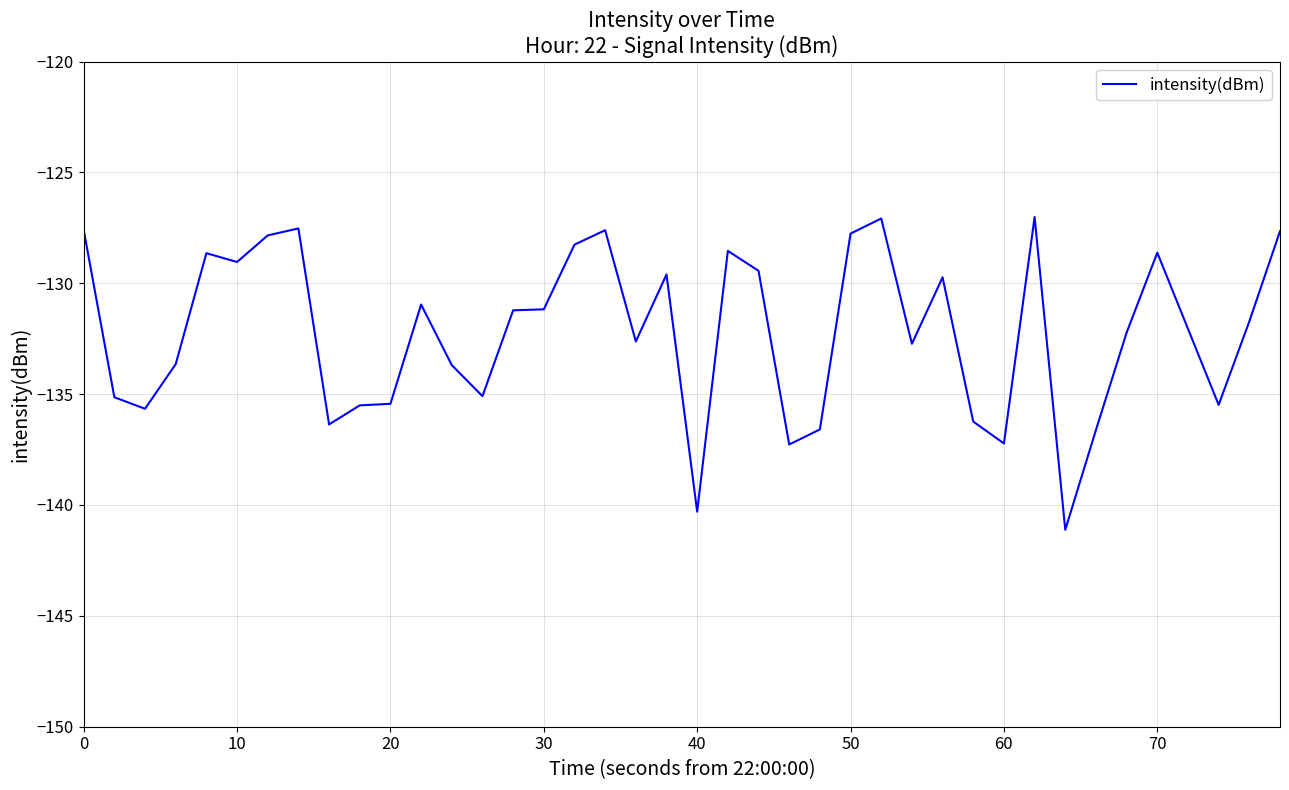

What is the difference between the maximum and minimum values?

14.1